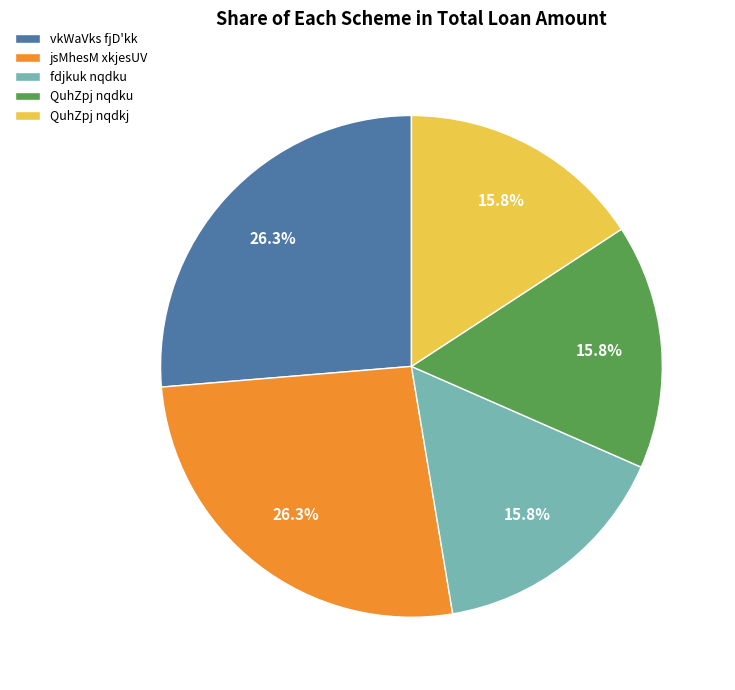

Is there a majority slice in this chart?

No